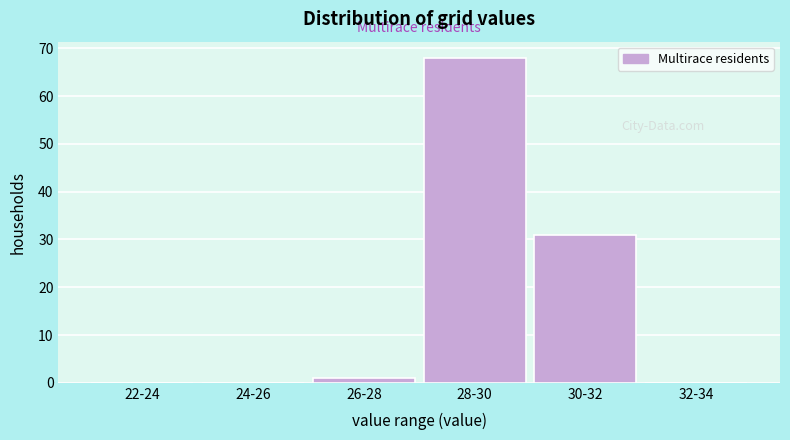

Reading left to right, what are all the values shown in this chart?

22-24=0	24-26=0	26-28=1	28-30=68	30-32=31	32-34=0